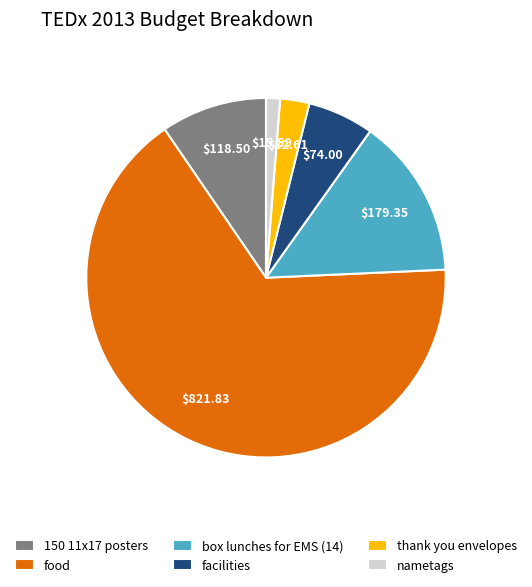

Is the sum of box lunches for EMS (14) and food greater than half?

Yes